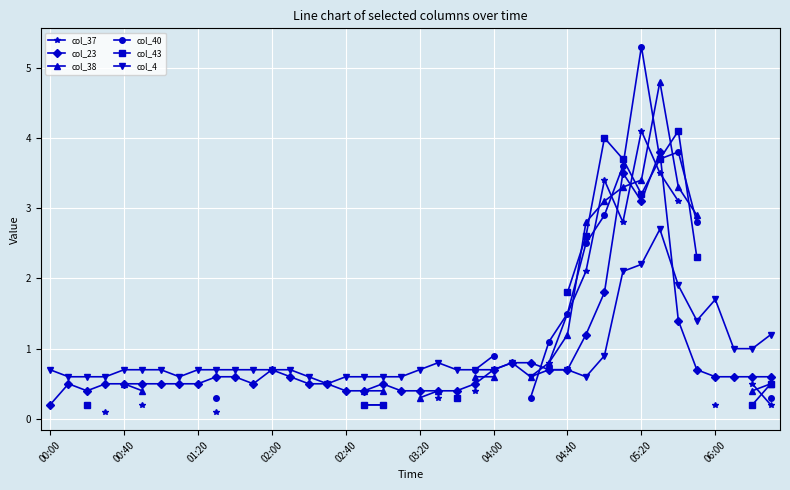

Which category has the lowest value in the col_23 series?

00:00